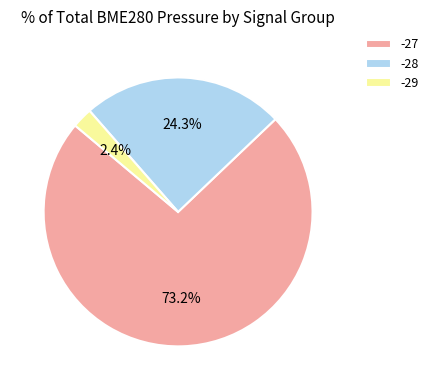

Is there a majority slice in this chart?

Yes